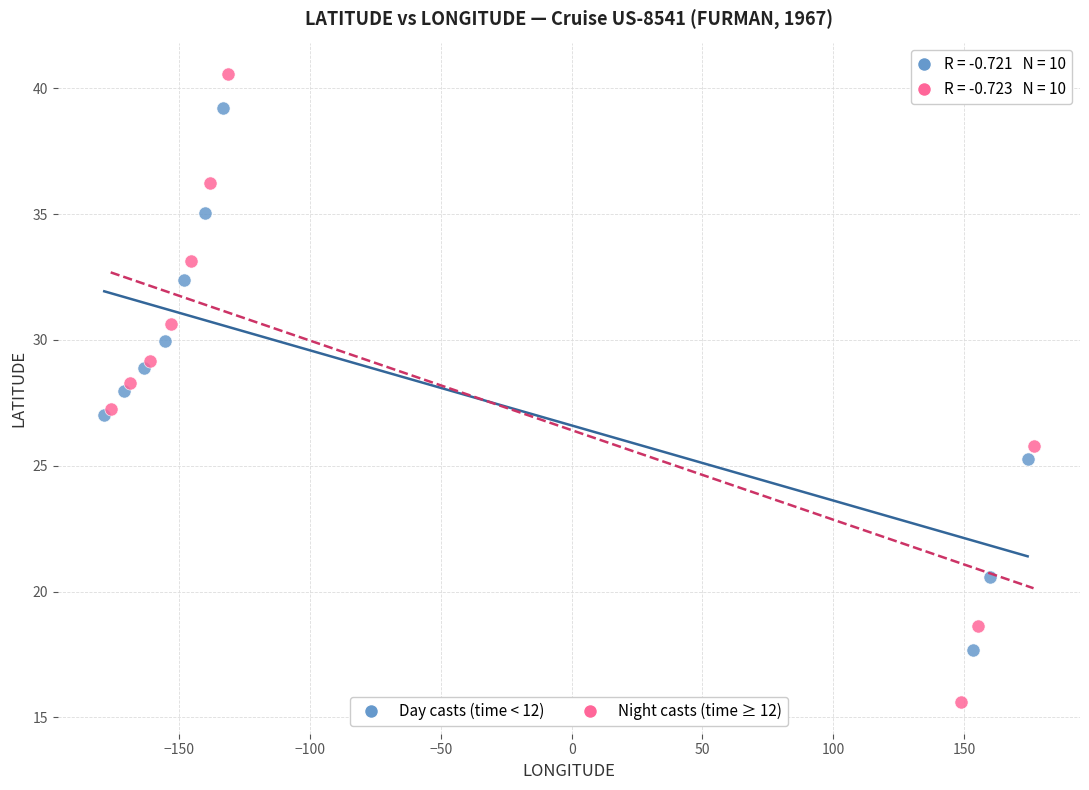

Which series contains the highest Y value?

Night casts (time ≥ 12)